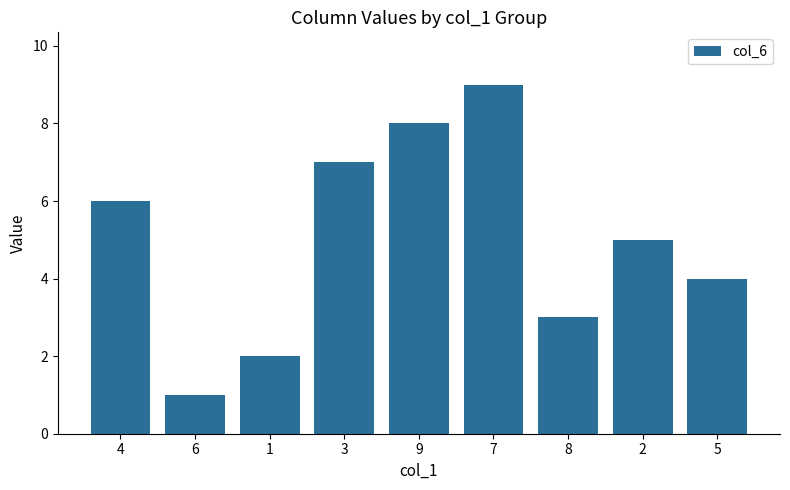

Does the chart contain stacked bars?

No